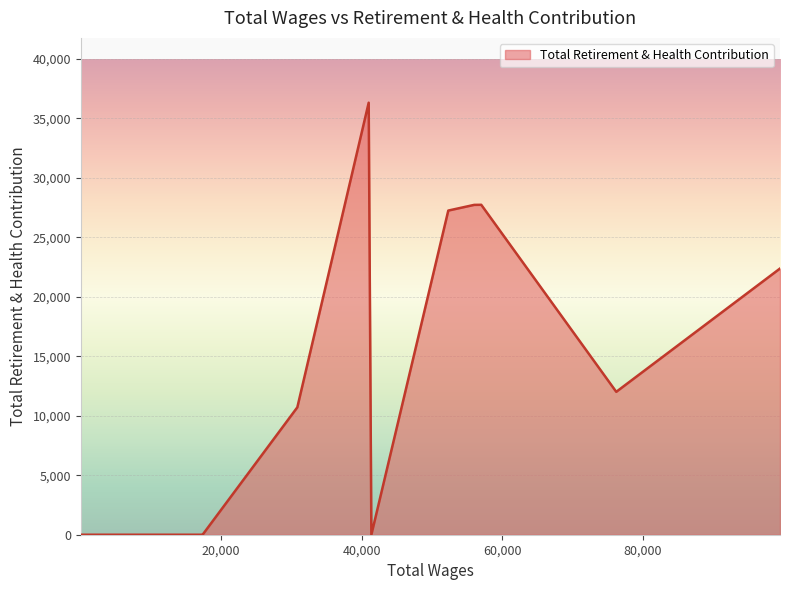

What is the difference between the maximum and minimum values?

36306